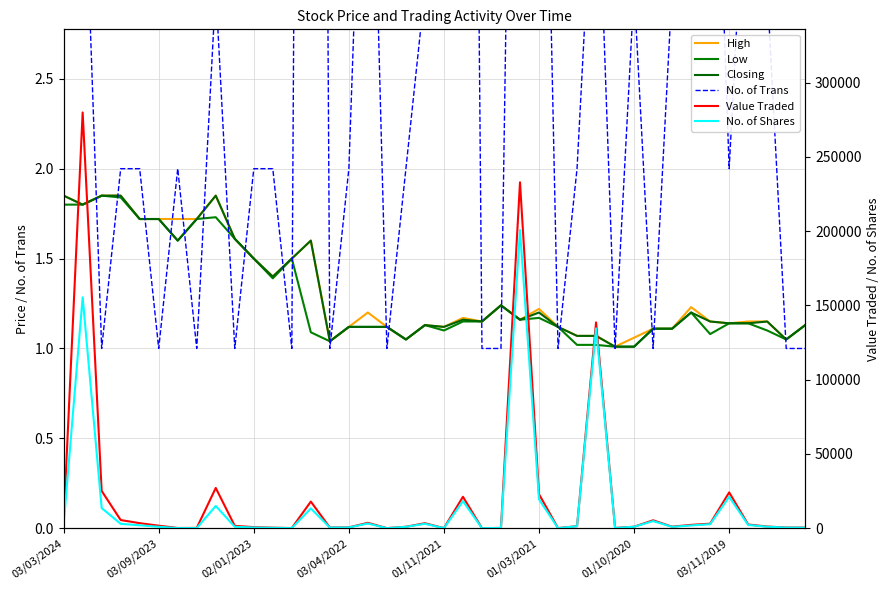

Reading left to right, list all the values displayed in this chart.

High: 1.9	1.8	1.9	1.9	1.7	1.7	1.7	1.7	1.9	1.6	1.5	1.4	1.5	1.6	1.0	1.1	1.2	1.1	1.1	1.1	1.1	1.2	1.1	1.2	1.2	1.2	1.1	1.1	1.1	1.0	1.1	1.1	1.1	1.2	1.1	1.1	1.1	1.1	1.1	1.1
Low: 1.8	1.8	1.9	1.8	1.7	1.7	1.6	1.7	1.7	1.6	1.5	1.4	1.5	1.1	1.0	1.1	1.1	1.1	1.1	1.1	1.1	1.1	1.1	1.2	1.2	1.2	1.1	1.0	1.0	1.0	1.0	1.1	1.1	1.2	1.1	1.1	1.1	1.1	1.1	1.1
Closing: 1.9	1.8	1.9	1.9	1.7	1.7	1.6	1.7	1.9	1.6	1.5	1.4	1.5	1.6	1.0	1.1	1.1	1.1	1.1	1.1	1.1	1.2	1.1	1.2	1.2	1.2	1.1	1.1	1.1	1.0	1.0	1.1	1.1	1.2	1.1	1.1	1.1	1.1	1.1	1.1
No. of Trans: 3.0	4.0	1.0	2.0	2.0	1.0	2.0	1.0	3.0	1.0	2.0	2.0	1.0	19.0	1.0	2.0	5.0	1.0	2.0	3.0	3.0	13.0	1.0	1.0	8.0	6.0	1.0	2.0	4.0	1.0	3.0	1.0	3.0	3.0	5.0	2.0	4.0	3.0	1.0	1.0
Value Traded: 4441.0	279916.0	25140.0	5540.0	3440.0	1720.0	193.0	248.0	27149.0	1610.0	762.0	398.0	150.0	17948.0	501.0	614.0	3649.0	112.0	1017.0	3390.0	117.0	21198.0	63.0	258.0	232926.0	22938.0	120.0	1422.0	138581.0	210.0	1048.0	5359.0	1068.0	2292.0	3081.0	24151.0	2527.0	1165.0	506.0	451.0
No. of Shares: 2406.0	155509.0	13589.0	3000.0	2000.0	1000.0	113.0	144.0	15000.0	1000.0	508.0	285.0	100.0	13363.0	482.0	548.0	3175.0	100.0	969.0	3000.0	105.0	18278.0	55.0	208.0	200798.0	19459.0	107.0	1352.0	134554.0	208.0	1000.0	4828.0	962.0	1885.0	2738.0	21185.0	2215.0	1050.0	482.0	399.0